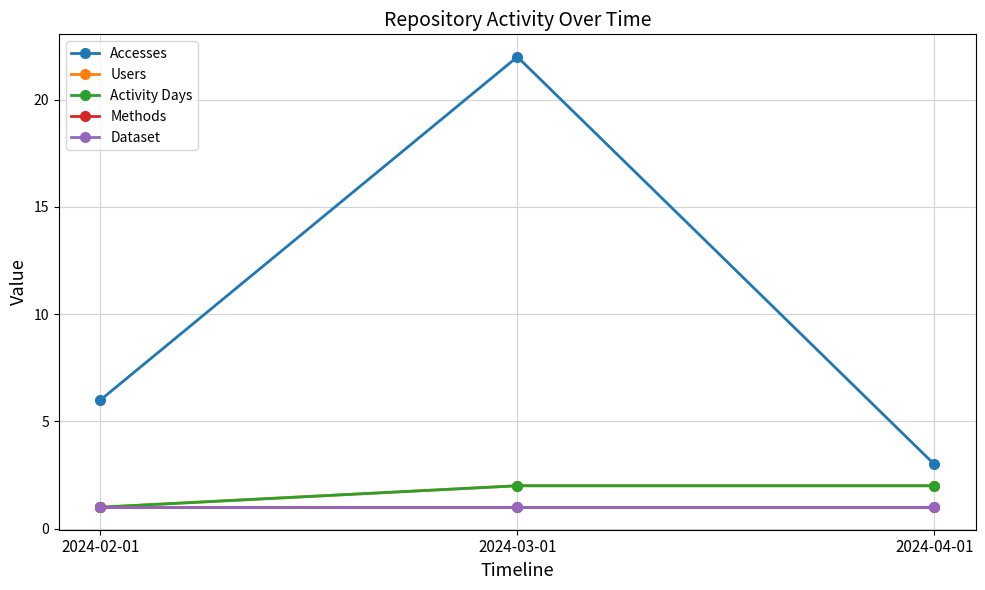

Which label corresponds to the smallest value in the chart?

2024-02-01